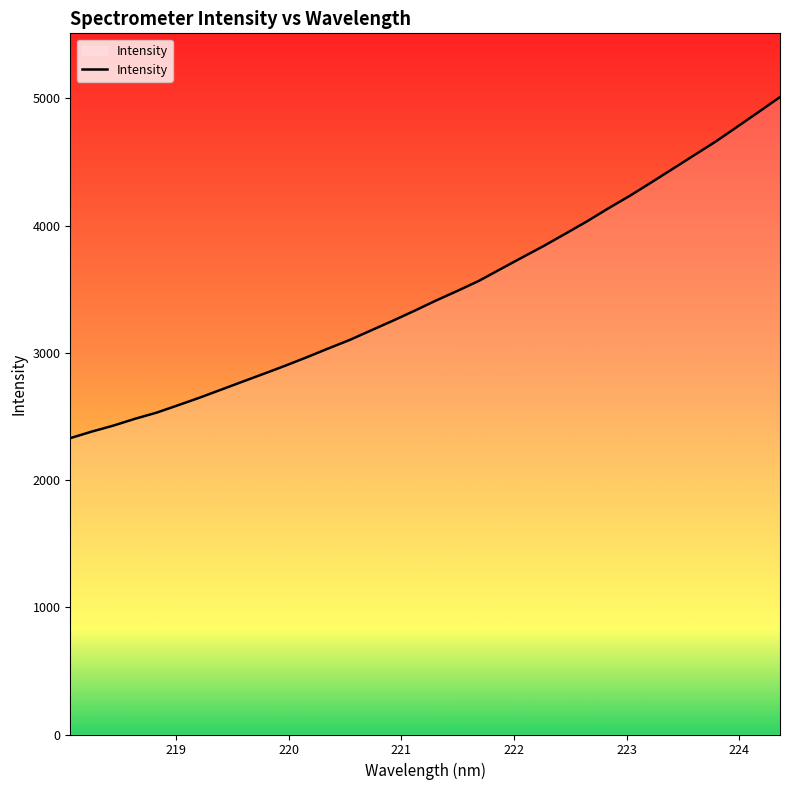

What is the average value?

3475.9